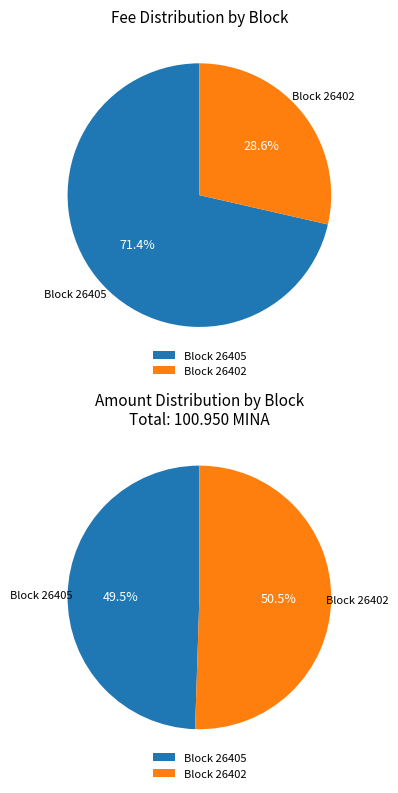

Do 26402 and 26405 together represent more than half of the pie?

Yes